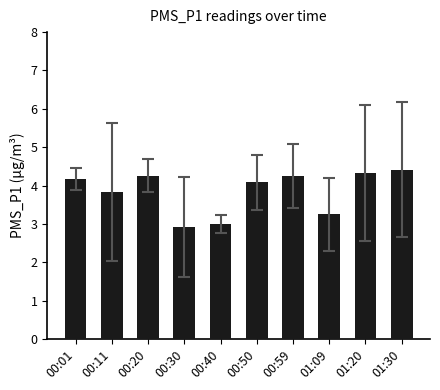

What is the difference between the values at 00:01 and 00:30?

1.2